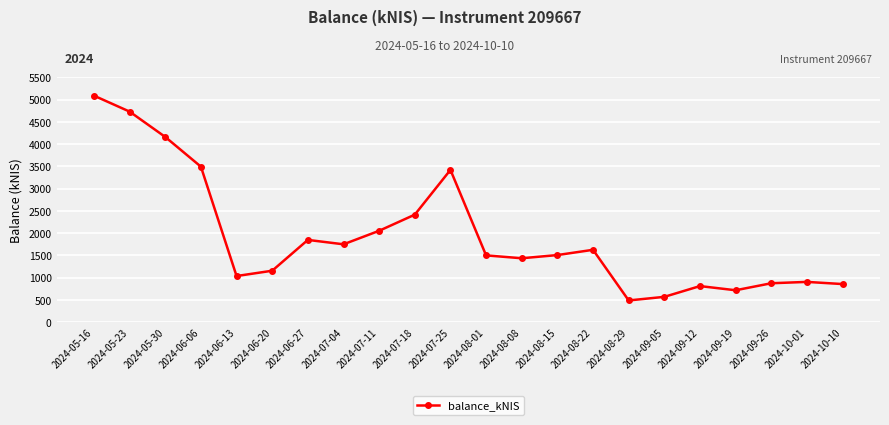

What is the minimum value shown in the chart?

485.6